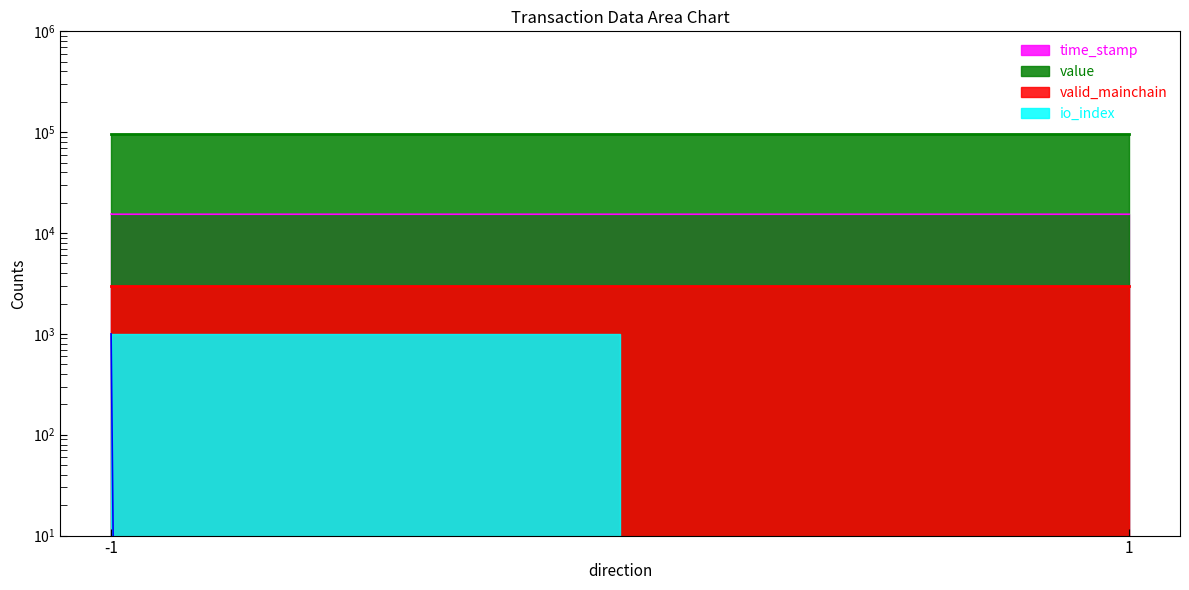

True or false: time_stamp_norm has more than 1 interior local peaks.

False